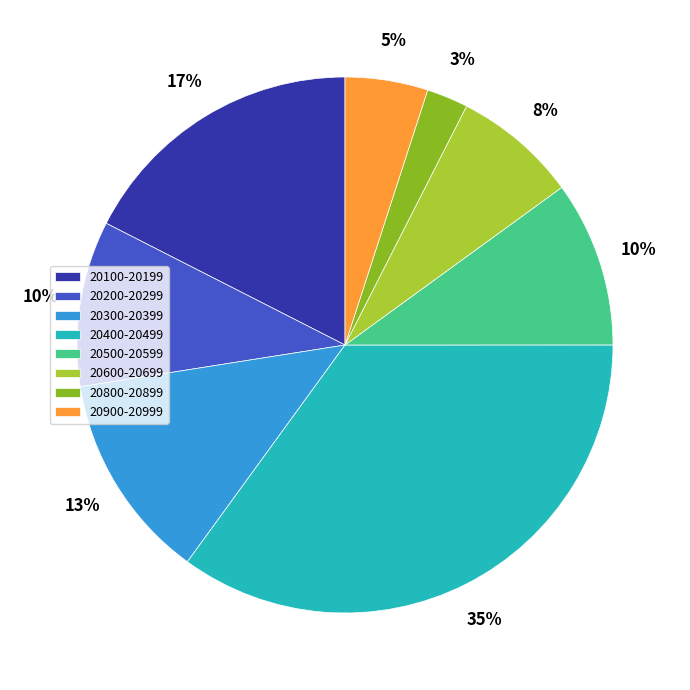

What is the smallest slice in the pie chart?

20800-20899